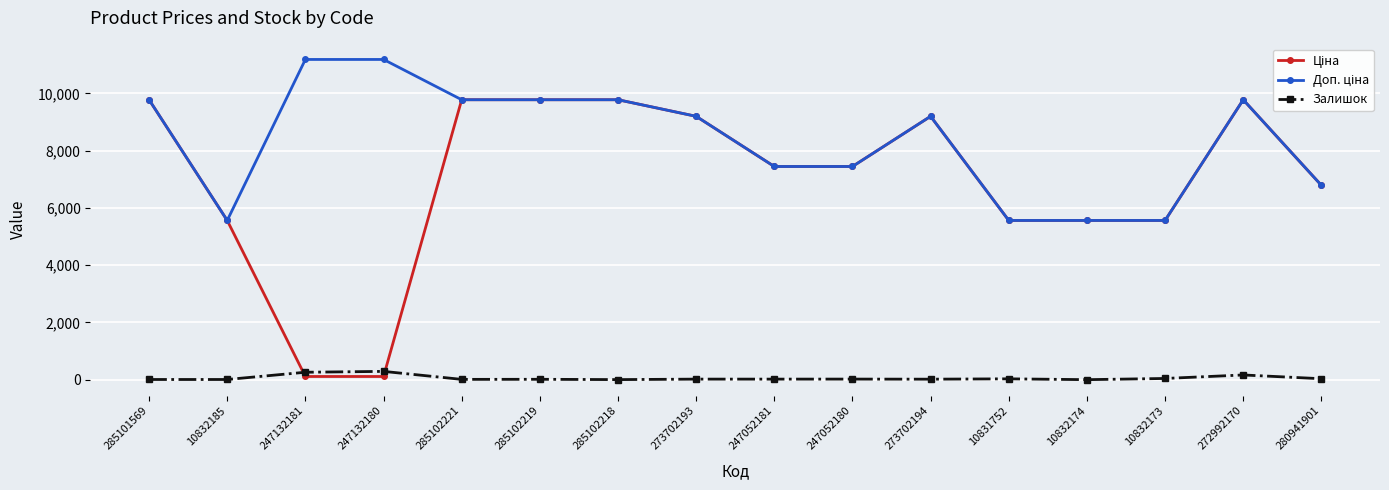

What is the maximum value for Залишок?

290.0